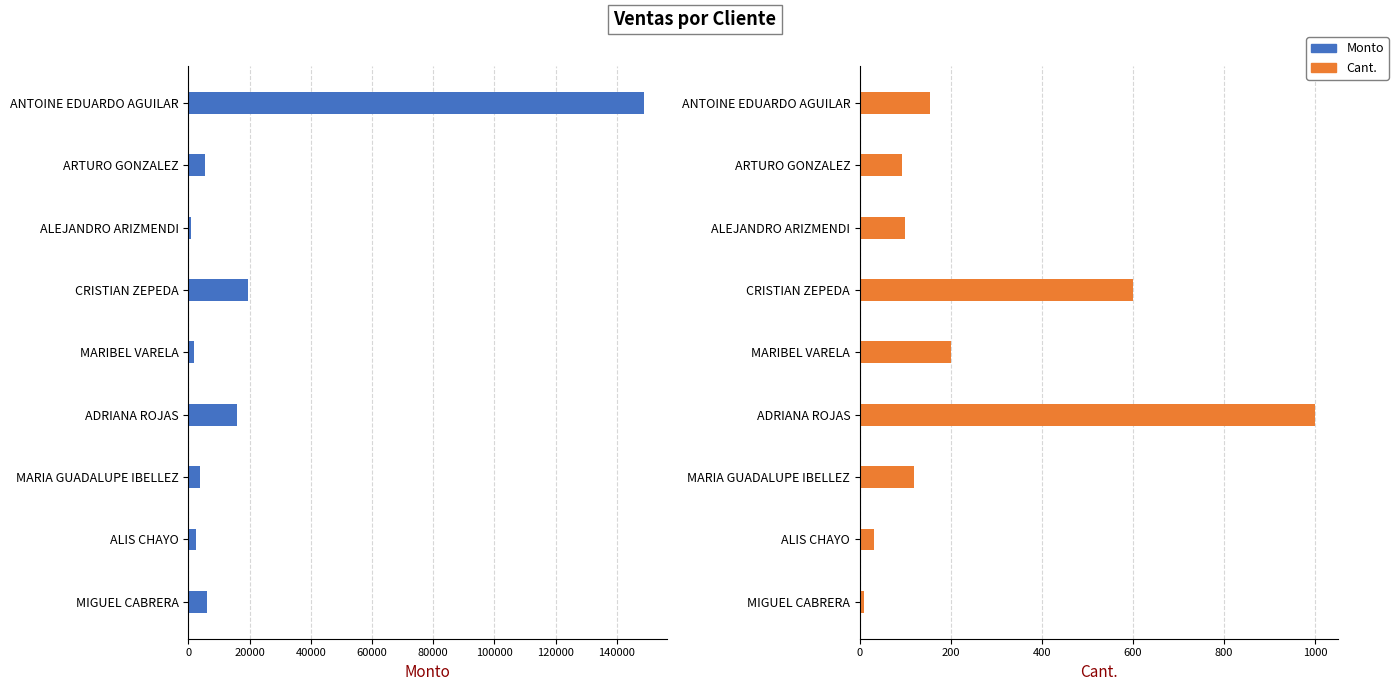

What is the average value of the Cant. series?

256